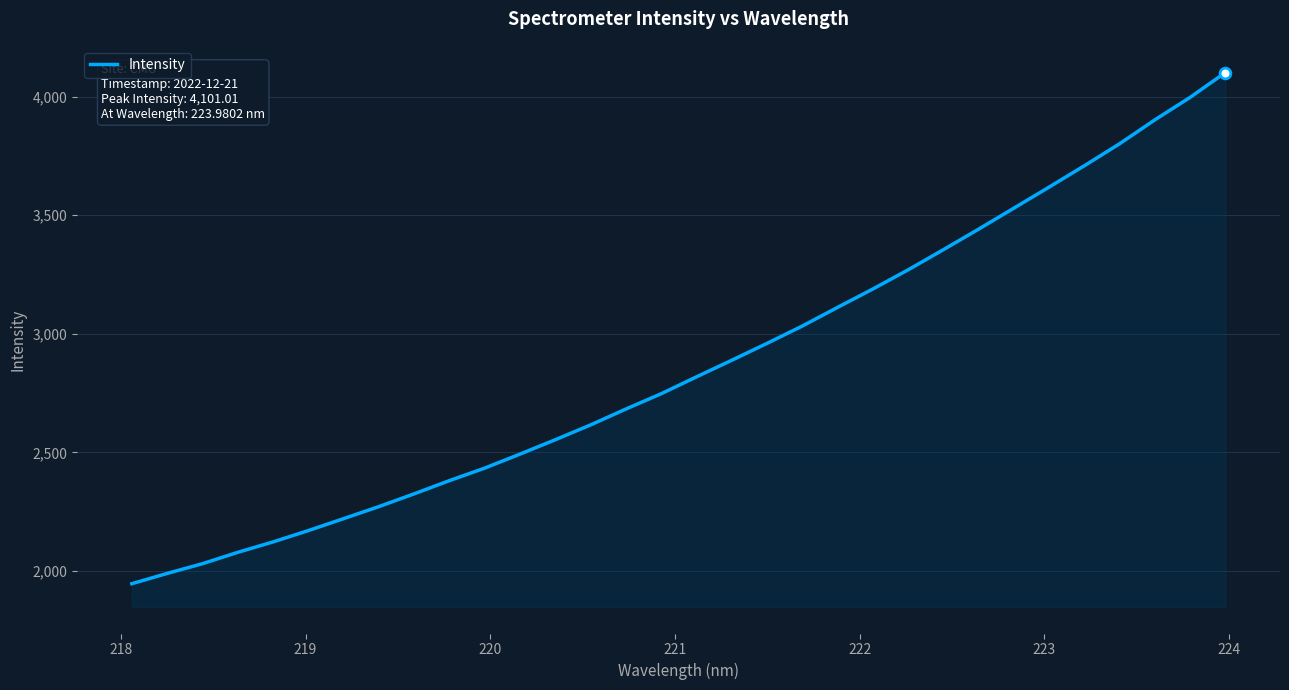

What is the maximum value shown in the chart?

4101.0